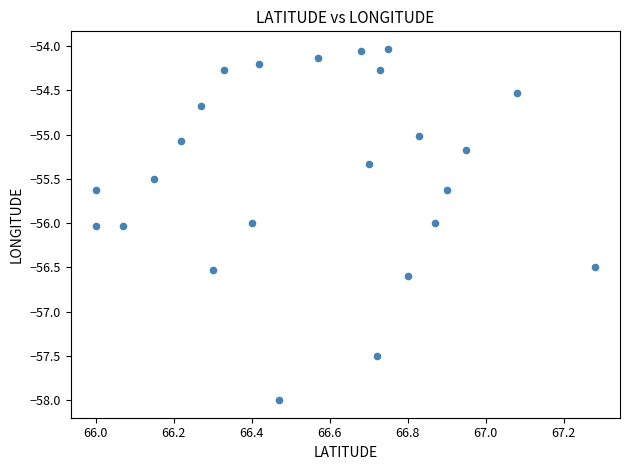

What is the range of X values (max minus min)?

1.3